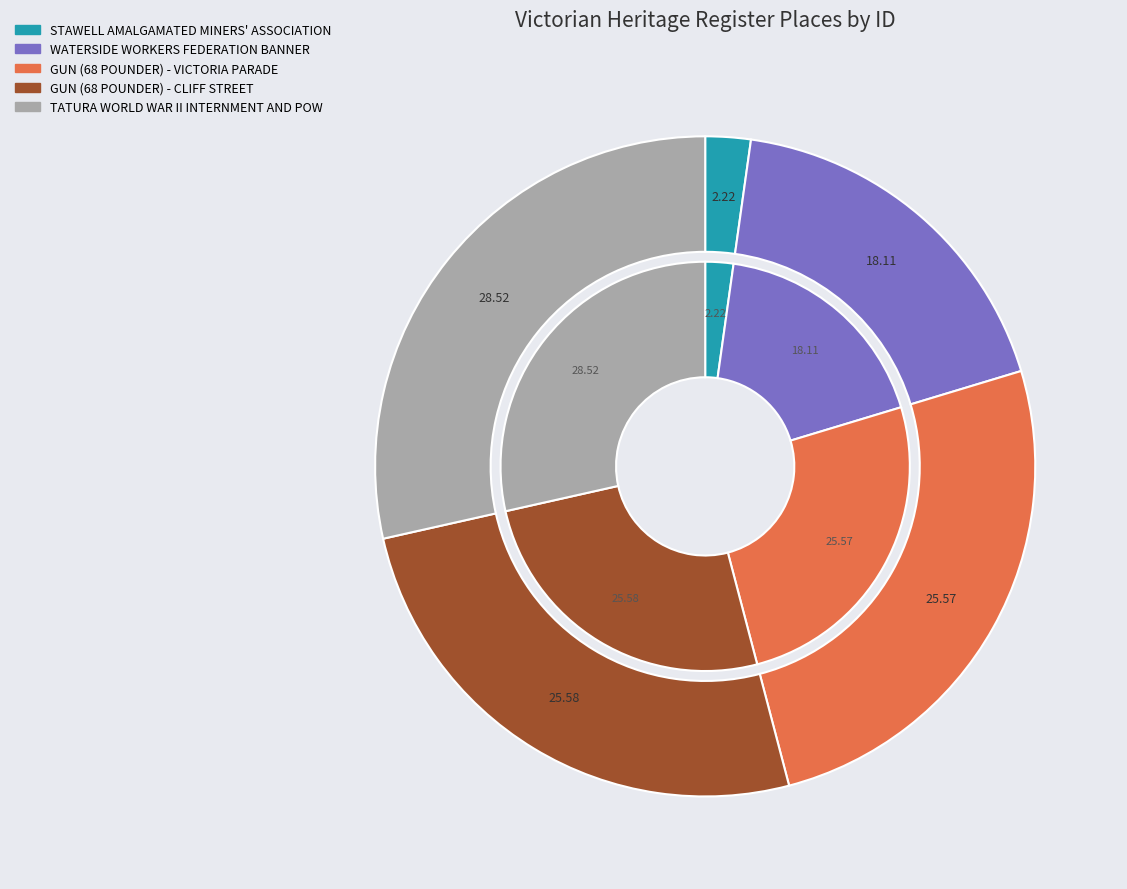

How many slices are in this pie chart?

5